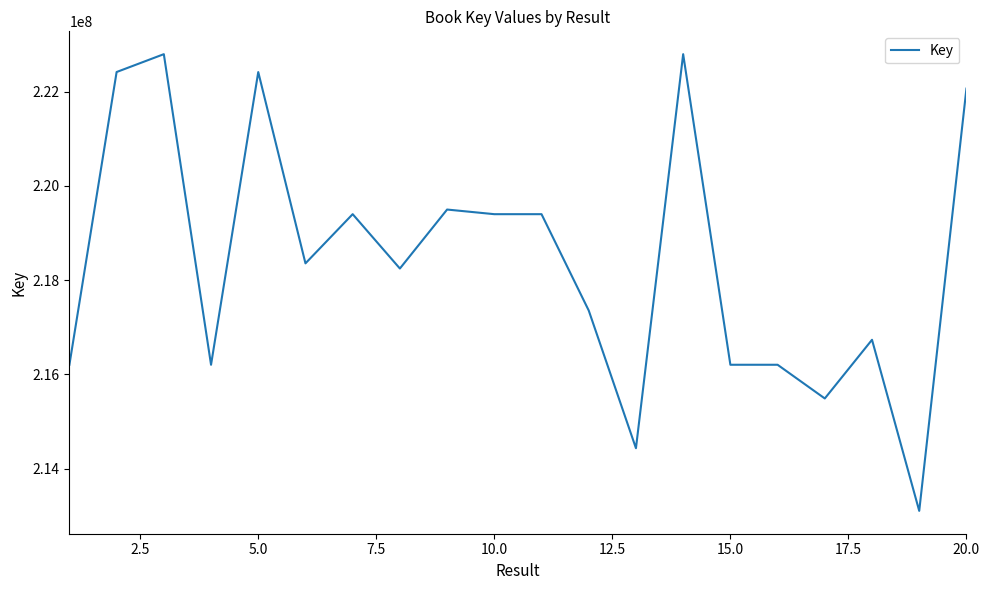

What is the smallest value displayed?

213104518